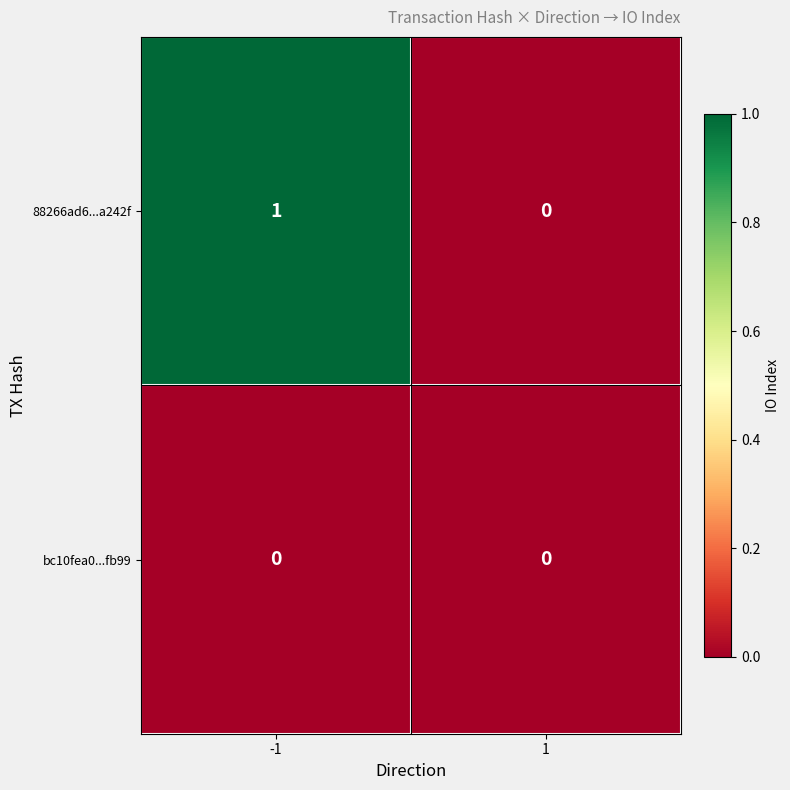

Which series has the largest total across all categories?

88266ad6...a242f